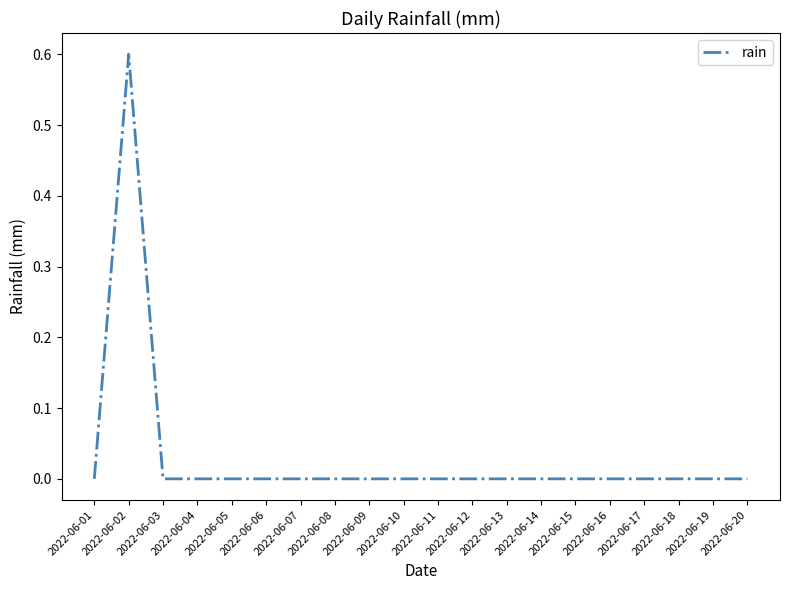

Count the number of data series in this chart.

1